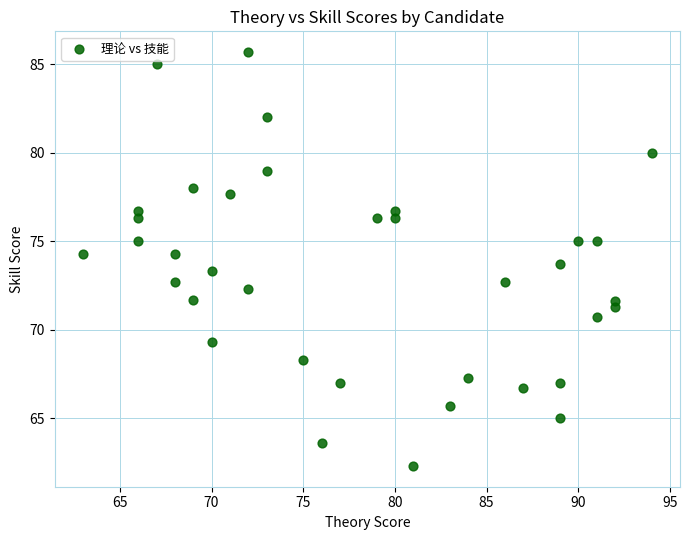

What is the range of Y values (max minus min)?

23.4